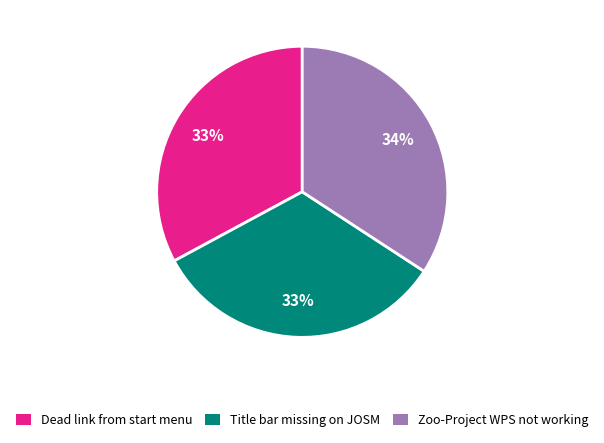

Count the number of slices in the pie.

3